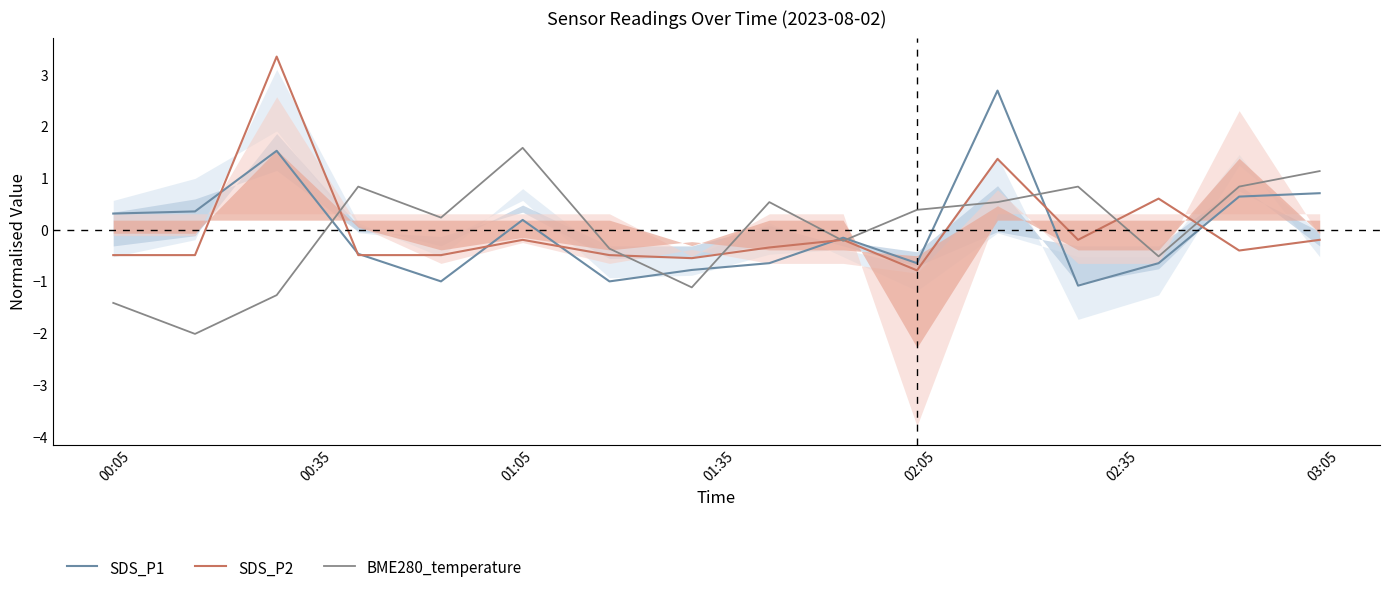

What is the lowest value of the SDS_P2 series?

-0.8